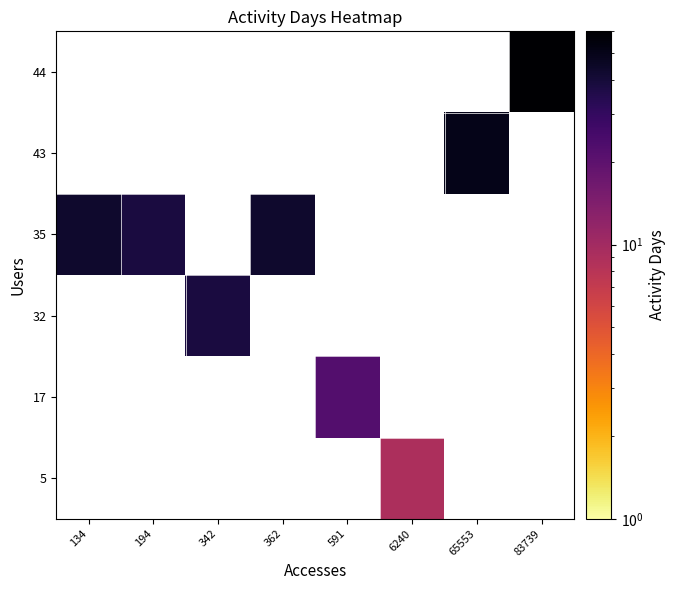

List the series in order of their peak value, lowest first.

5, 17, 32, 35, 43, 44